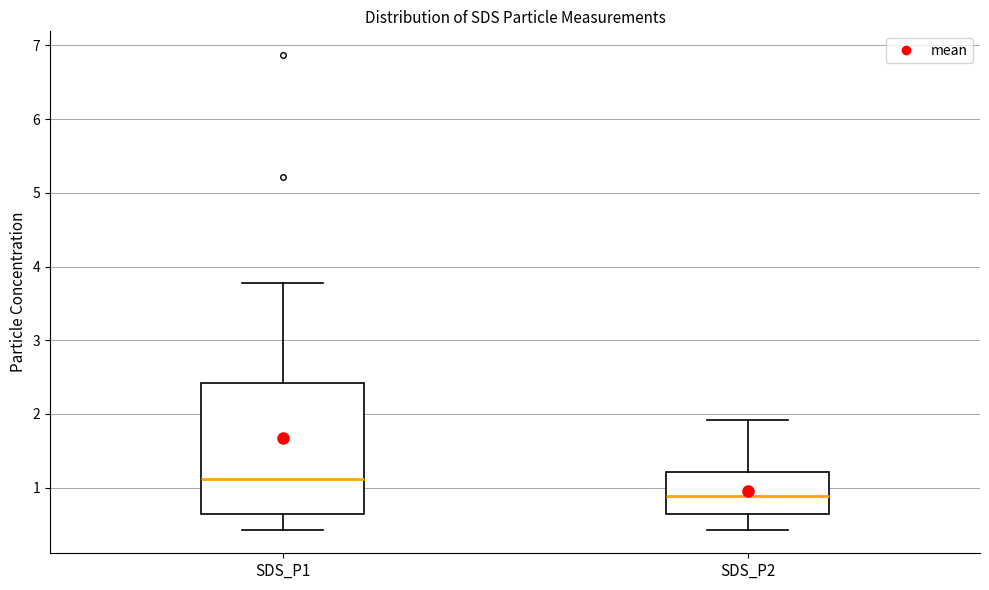

Where does the upper whisker of the box for SDS_P2 end on the y-axis? The values are not printed on the chart, so give them approximately, as read against the axis.

1.9